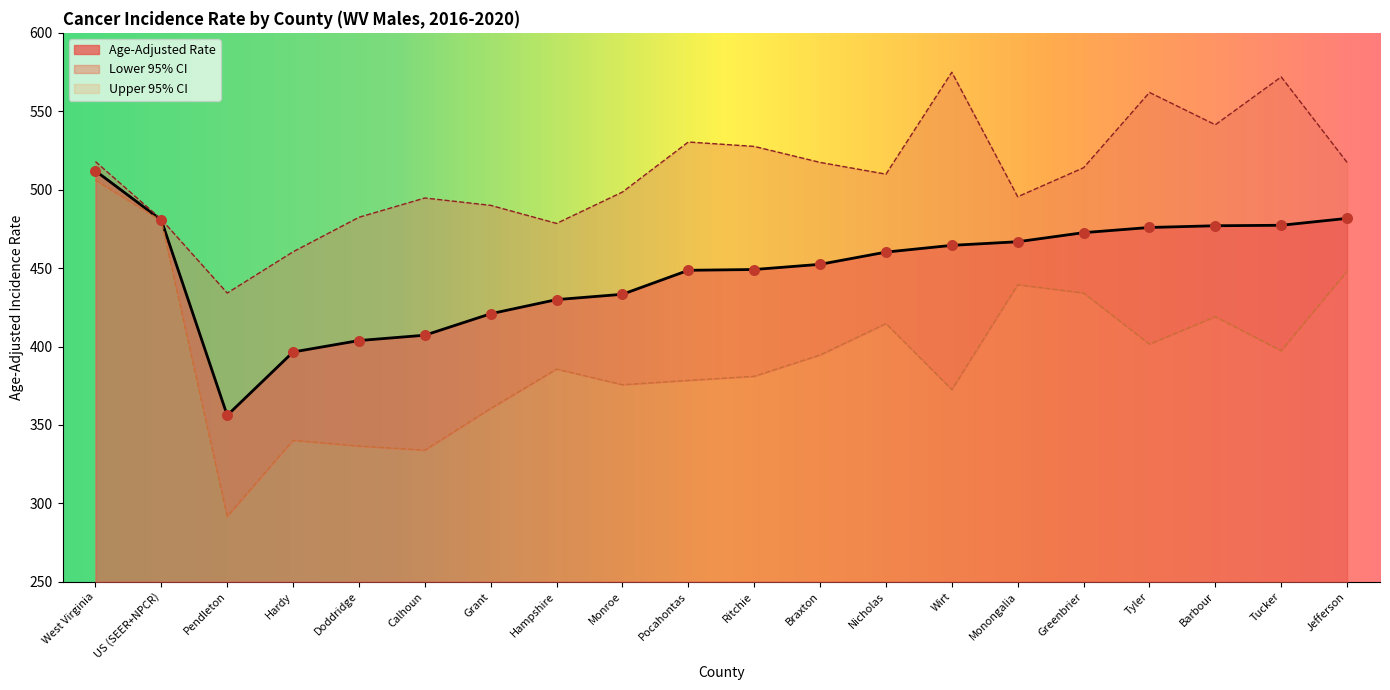

What is the total value across all series at Braxton?

1364.4